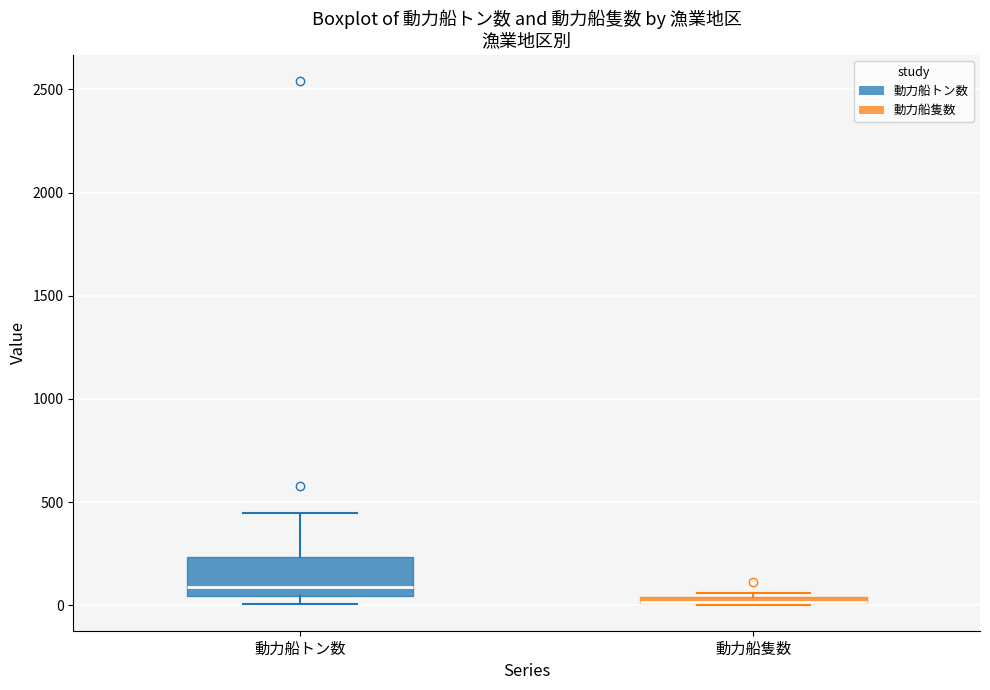

Where does the upper whisker of the box for 動力船トン数 end on the y-axis? The values are not printed on the chart, so give them approximately, as read against the axis.

450